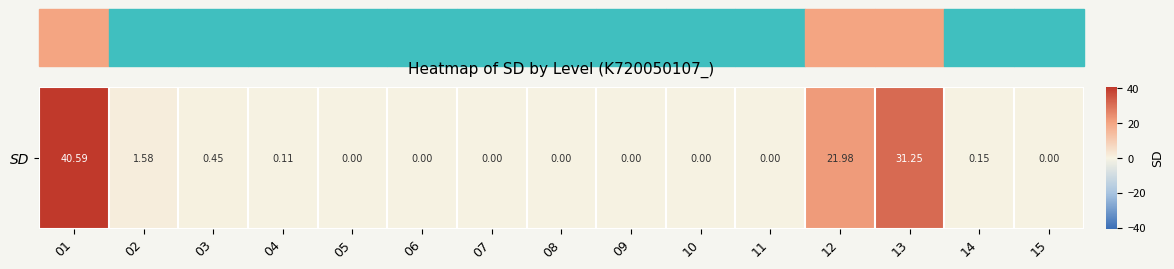

Which label corresponds to the largest value in the chart?

01